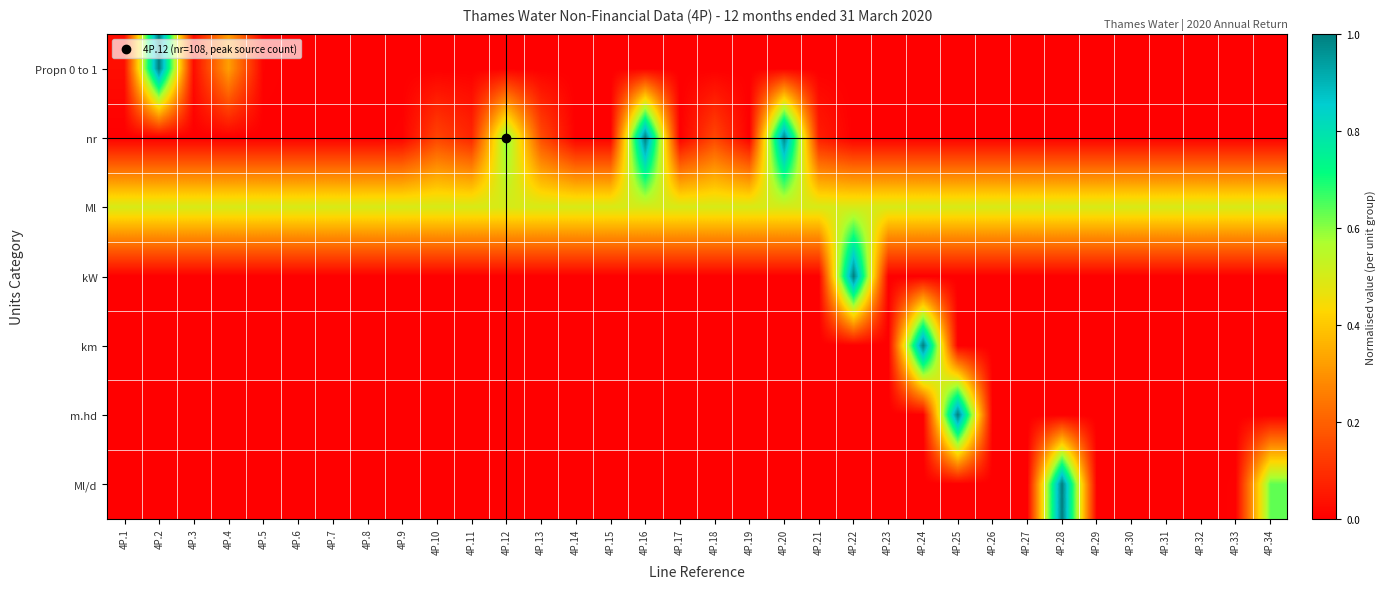

Reading left to right, list all the values displayed in this chart.

Propn 0 to 1: 4P.1=0.0	4P.2=1.0	4P.3=0.0	4P.4=0.3	4P.5=0.0	4P.6=0.0	4P.7=0.0	4P.8=0.0	4P.9=0.0	4P.10=0.0	4P.11=0.0	4P.12=0.0	4P.13=0.0	4P.14=0.0	4P.15=0.0	4P.16=0.0	4P.17=0.0	4P.18=0.0	4P.19=0.0	4P.20=0.0	4P.21=0.0	4P.22=0.0	4P.23=0.0	4P.24=0.0	4P.25=0.0	4P.26=0.0	4P.27=0.0	4P.28=0.0	4P.29=0.0	4P.30=0.0	4P.31=0.0	4P.32=0.0	4P.33=0.0	4P.34=0.0
nr: 4P.1=0.0	4P.2=0.0	4P.3=0.0	4P.4=0.0	4P.5=0.0	4P.6=0.0	4P.7=0.0	4P.8=0.0	4P.9=0.0	4P.10=0.1	4P.11=0.1	4P.12=0.6	4P.13=0.2	4P.14=0.0	4P.15=0.0	4P.16=1.0	4P.17=0.0	4P.18=0.1	4P.19=0.0	4P.20=1.0	4P.21=0.1	4P.22=0.0	4P.23=0.0	4P.24=0.0	4P.25=0.0	4P.26=0.0	4P.27=0.0	4P.28=0.0	4P.29=0.0	4P.30=0.0	4P.31=0.0	4P.32=0.0	4P.33=0.0	4P.34=0.0
Ml: 4P.1=0.5	4P.2=0.5	4P.3=0.5	4P.4=0.5	4P.5=0.5	4P.6=0.5	4P.7=0.5	4P.8=0.5	4P.9=0.5	4P.10=0.5	4P.11=0.5	4P.12=0.5	4P.13=0.5	4P.14=0.5	4P.15=0.5	4P.16=0.5	4P.17=0.5	4P.18=0.5	4P.19=0.5	4P.20=0.5	4P.21=0.5	4P.22=0.5	4P.23=0.5	4P.24=0.5	4P.25=0.5	4P.26=0.5	4P.27=0.5	4P.28=0.5	4P.29=0.5	4P.30=0.5	4P.31=0.5	4P.32=0.5	4P.33=0.5	4P.34=0.5
kW: 4P.1=0.0	4P.2=0.0	4P.3=0.0	4P.4=0.0	4P.5=0.0	4P.6=0.0	4P.7=0.0	4P.8=0.0	4P.9=0.0	4P.10=0.0	4P.11=0.0	4P.12=0.0	4P.13=0.0	4P.14=0.0	4P.15=0.0	4P.16=0.0	4P.17=0.0	4P.18=0.0	4P.19=0.0	4P.20=0.0	4P.21=0.0	4P.22=1.0	4P.23=0.0	4P.24=0.0	4P.25=0.0	4P.26=0.0	4P.27=0.0	4P.28=0.0	4P.29=0.0	4P.30=0.0	4P.31=0.0	4P.32=0.0	4P.33=0.0	4P.34=0.0
km: 4P.1=0.0	4P.2=0.0	4P.3=0.0	4P.4=0.0	4P.5=0.0	4P.6=0.0	4P.7=0.0	4P.8=0.0	4P.9=0.0	4P.10=0.0	4P.11=0.0	4P.12=0.0	4P.13=0.0	4P.14=0.0	4P.15=0.0	4P.16=0.0	4P.17=0.0	4P.18=0.0	4P.19=0.0	4P.20=0.0	4P.21=0.0	4P.22=0.0	4P.23=0.0	4P.24=1.0	4P.25=0.0	4P.26=0.0	4P.27=0.0	4P.28=0.0	4P.29=0.0	4P.30=0.0	4P.31=0.0	4P.32=0.0	4P.33=0.0	4P.34=0.0
m.hd: 4P.1=0.0	4P.2=0.0	4P.3=0.0	4P.4=0.0	4P.5=0.0	4P.6=0.0	4P.7=0.0	4P.8=0.0	4P.9=0.0	4P.10=0.0	4P.11=0.0	4P.12=0.0	4P.13=0.0	4P.14=0.0	4P.15=0.0	4P.16=0.0	4P.17=0.0	4P.18=0.0	4P.19=0.0	4P.20=0.0	4P.21=0.0	4P.22=0.0	4P.23=0.0	4P.24=0.0	4P.25=1.0	4P.26=0.0	4P.27=0.0	4P.28=0.0	4P.29=0.0	4P.30=0.0	4P.31=0.0	4P.32=0.0	4P.33=0.0	4P.34=0.0
Ml/d: 4P.1=0.0	4P.2=0.0	4P.3=0.0	4P.4=0.0	4P.5=0.0	4P.6=0.0	4P.7=0.0	4P.8=0.0	4P.9=0.0	4P.10=0.0	4P.11=0.0	4P.12=0.0	4P.13=0.0	4P.14=0.0	4P.15=0.0	4P.16=0.0	4P.17=0.0	4P.18=0.0	4P.19=0.0	4P.20=0.0	4P.21=0.0	4P.22=0.0	4P.23=0.0	4P.24=0.0	4P.25=0.0	4P.26=0.0	4P.27=0.0	4P.28=1.0	4P.29=0.0	4P.30=0.0	4P.31=0.0	4P.32=0.0	4P.33=0.0	4P.34=0.6